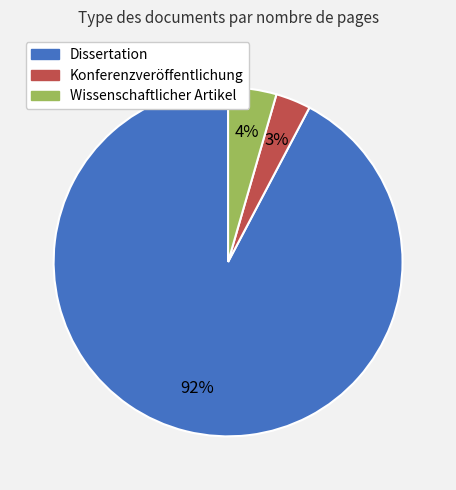

To the nearest percent, what is the average slice percentage?

33%